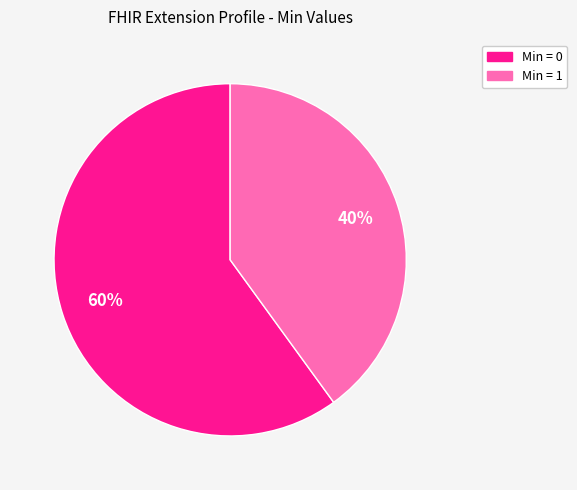

Which category has the biggest portion of the pie?

Min = 0